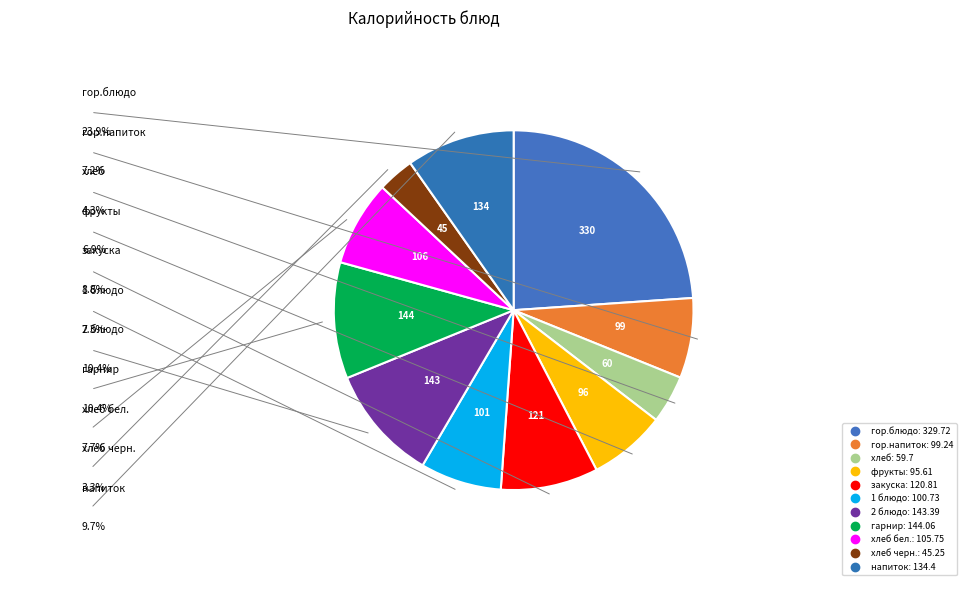

Count the number of slices in the pie.

11